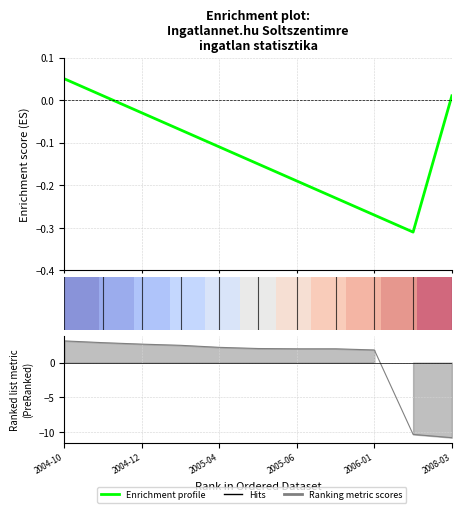

How many values in Ranking metric scores are below zero?

2